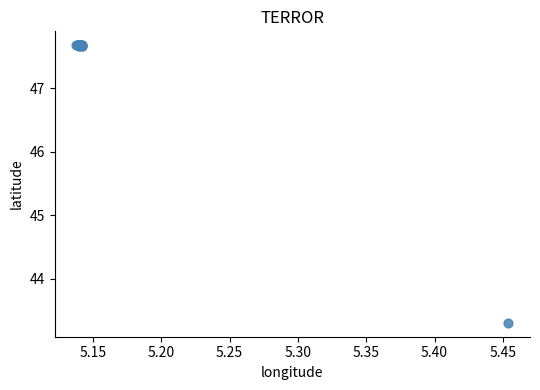

What Y value in the scatter plot is closest to 45?

43.3